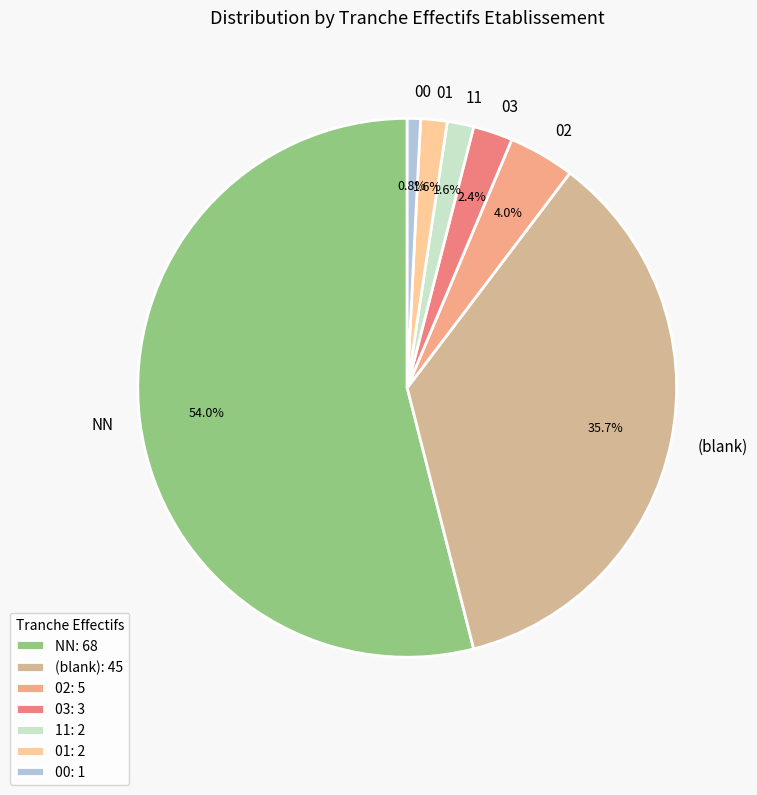

What is the largest slice in the pie chart?

NN